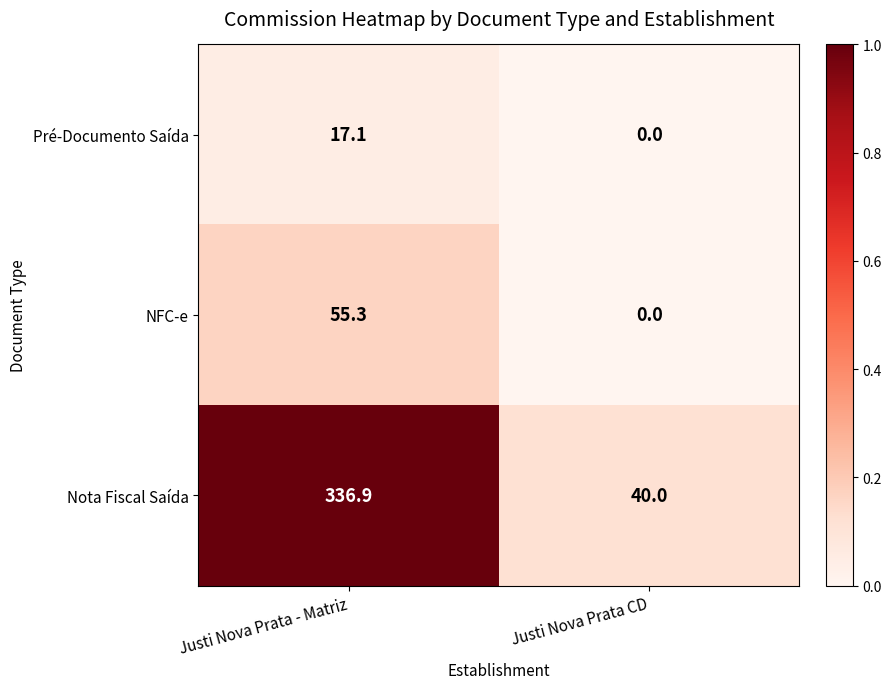

At how many categories does at least one series exceed 0?

2